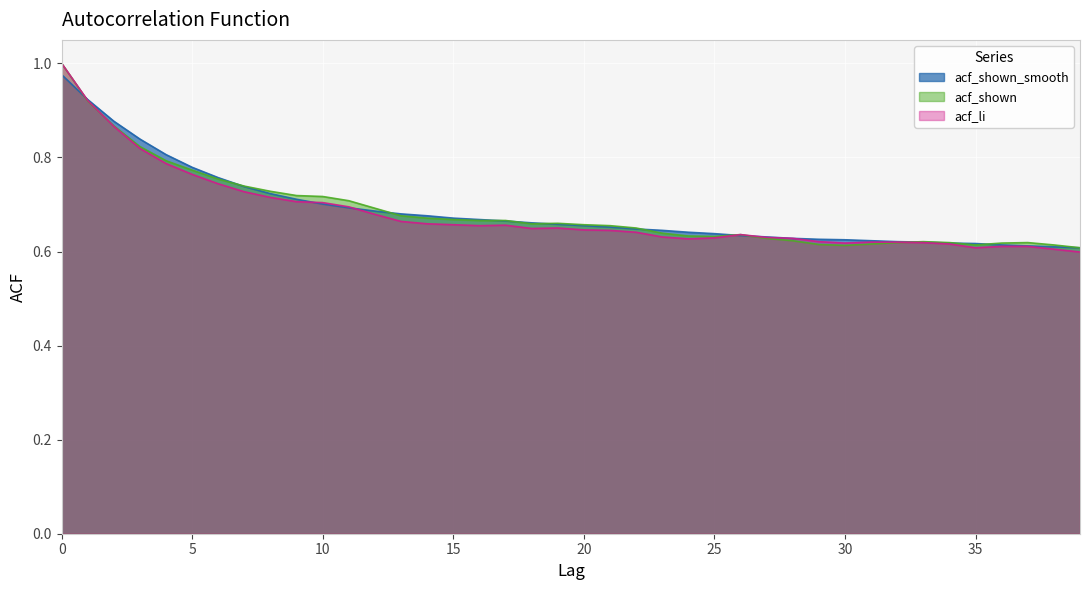

Which series has the largest range (max minus min)?

acf_li